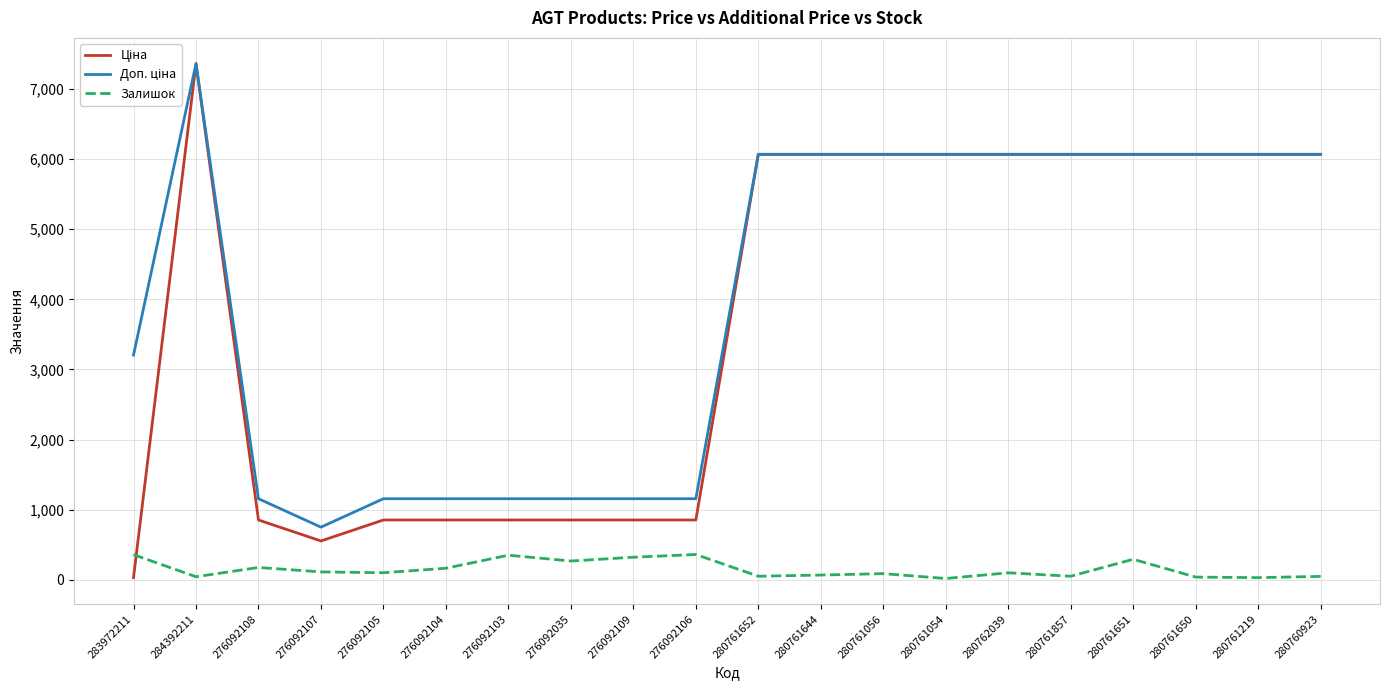

What is the maximum value shown in the chart?

7360.2